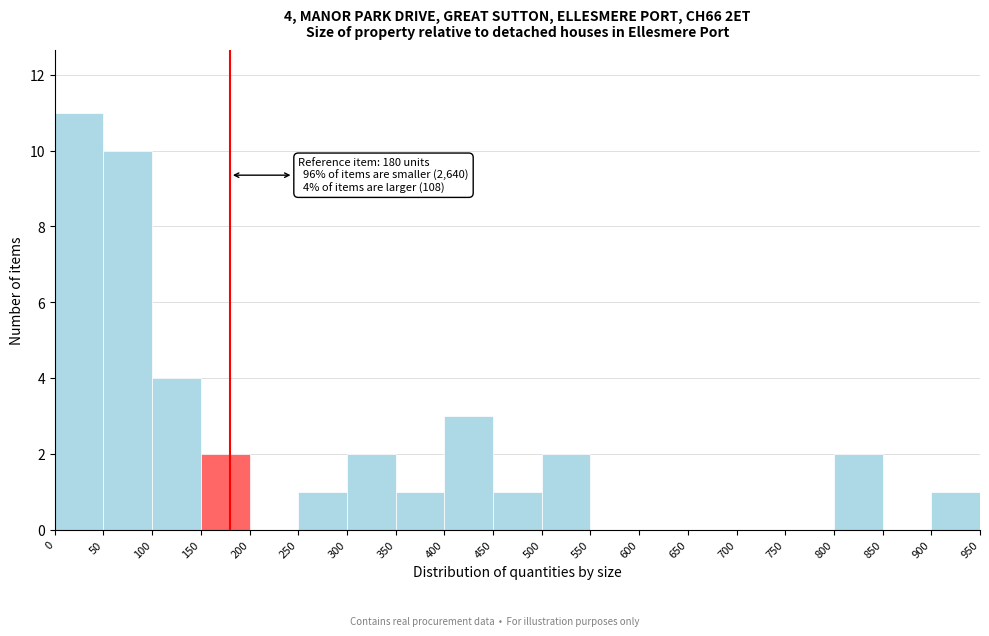

Over which range of the x-axis is the bar tallest?

0 to 50